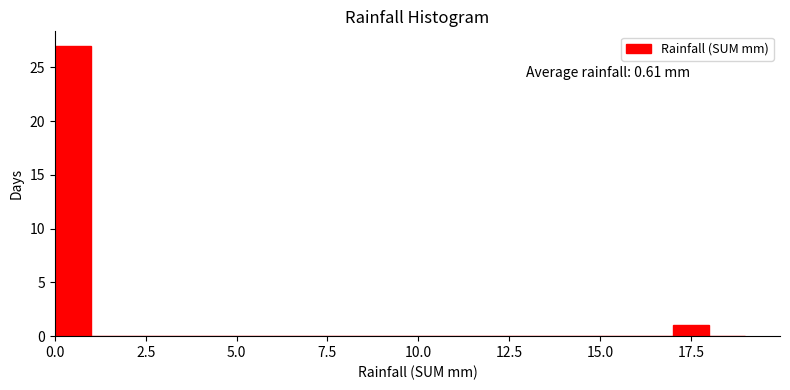

Around what value on the x-axis is the tallest bar? Give the approximate position of its centre, as read against the axis.

0.5